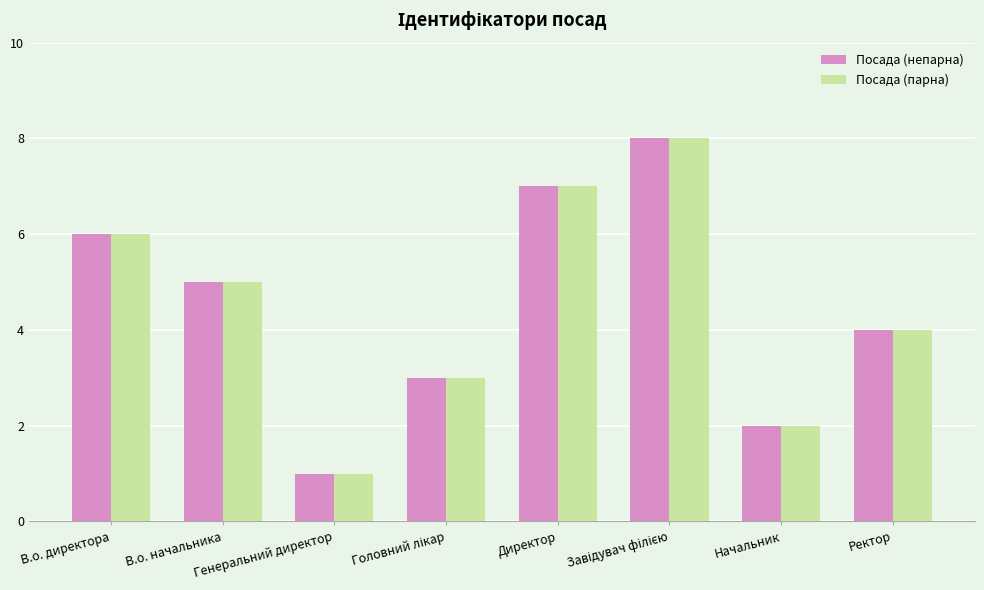

What is the minimum value shown in the chart?

1